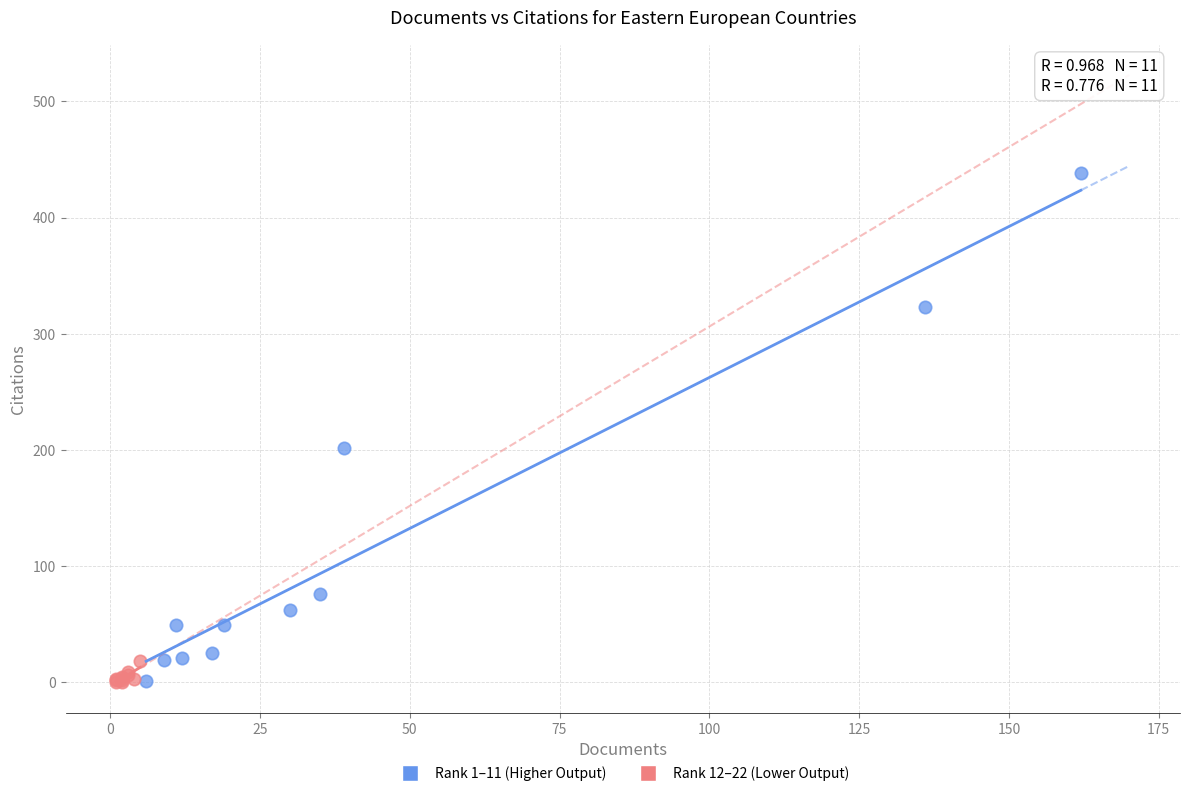

Which series reaches the maximum Y coordinate?

Rank 1–11 (Higher Output)